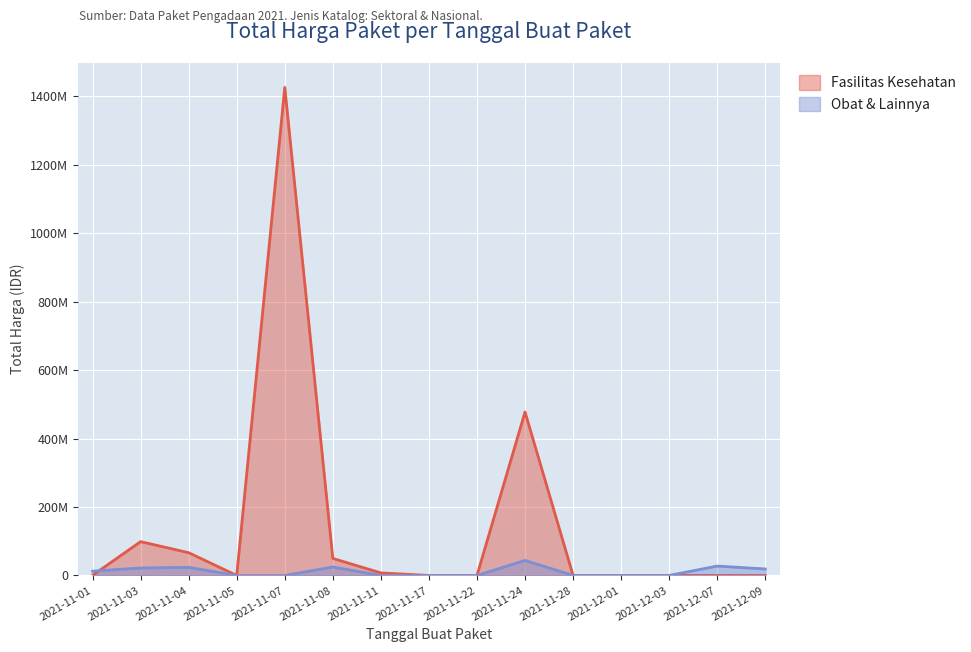

How many intersections are there between Fasilitas Kesehatan and Obat & Lainnya?

1